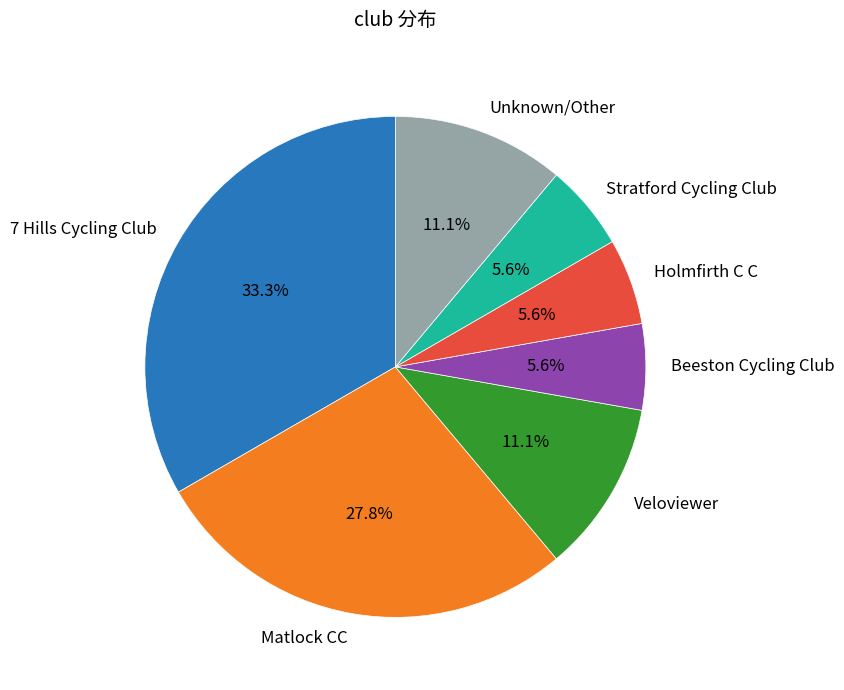

Is there any slice that represents more than half of the pie?

No